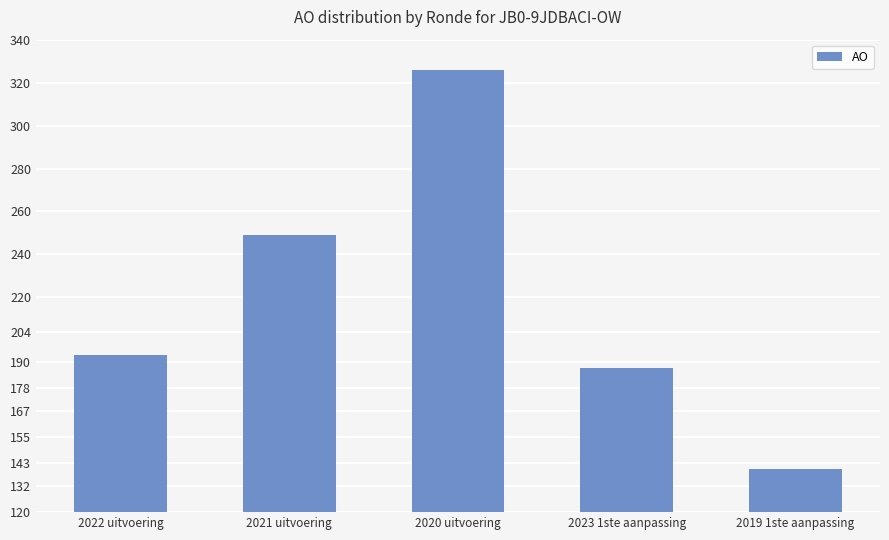

Reading left to right, list all the values displayed in this chart.

193	249	326	187	140